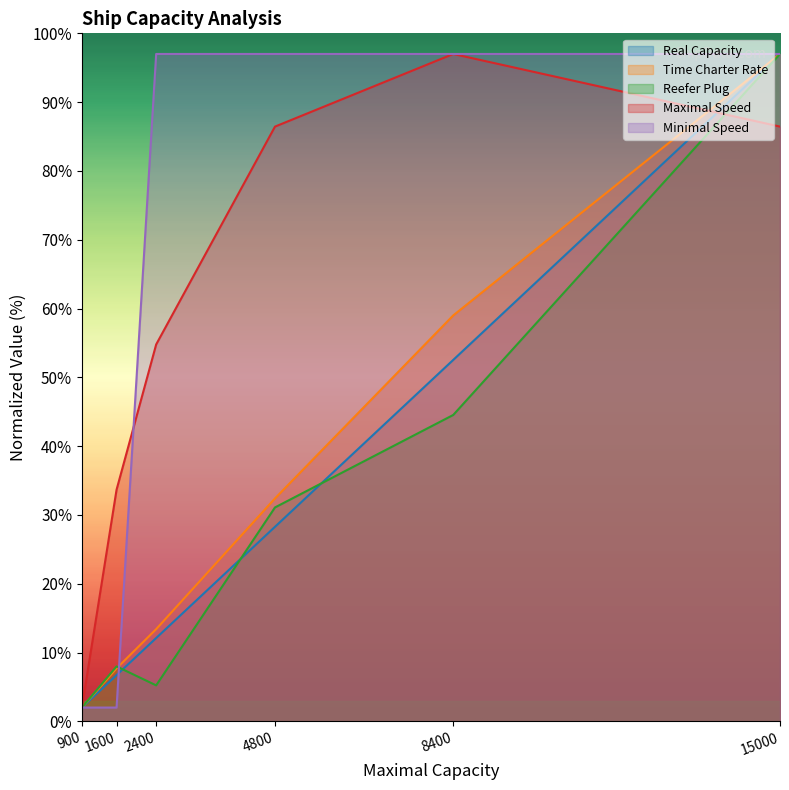

What is the sum of the Minimal Speed values at 8400 and 15000?

194.0